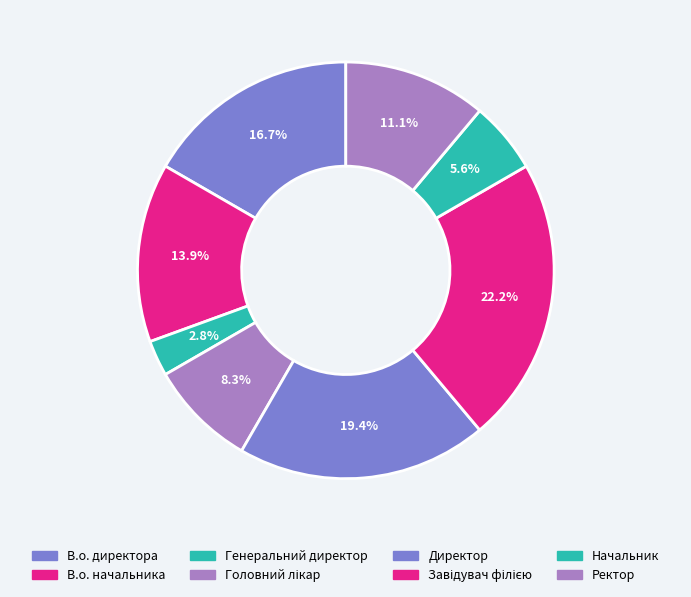

To the nearest percent, what is the difference between the largest and smallest slice percentages?

19%